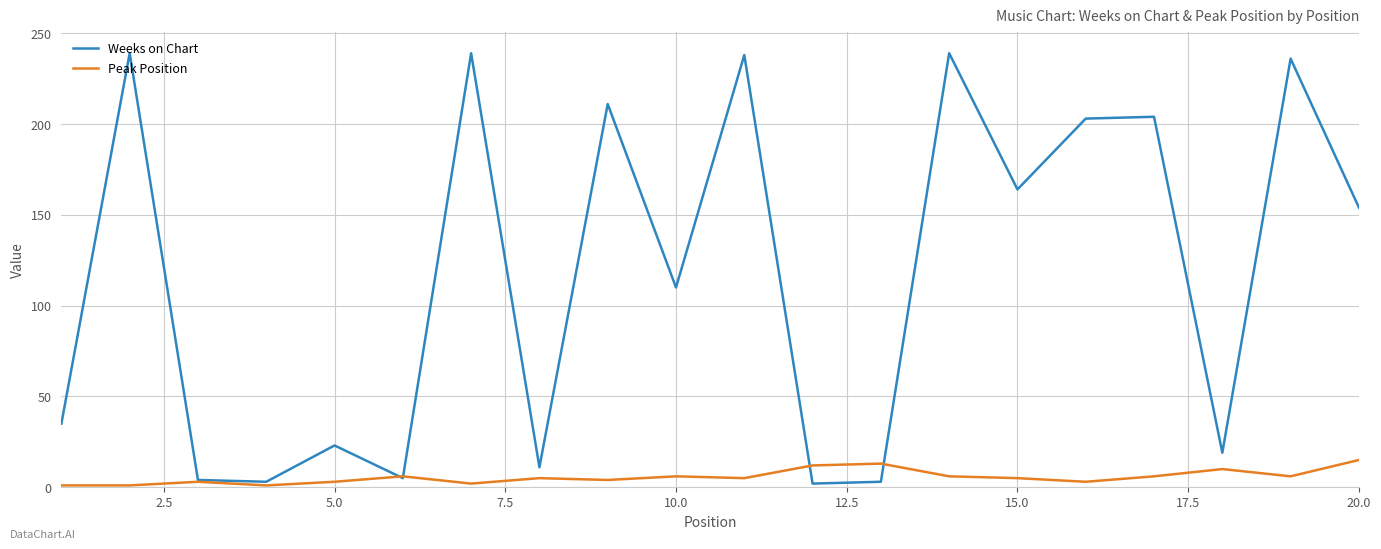

Which series has the largest total across all categories?

Weeks on Chart